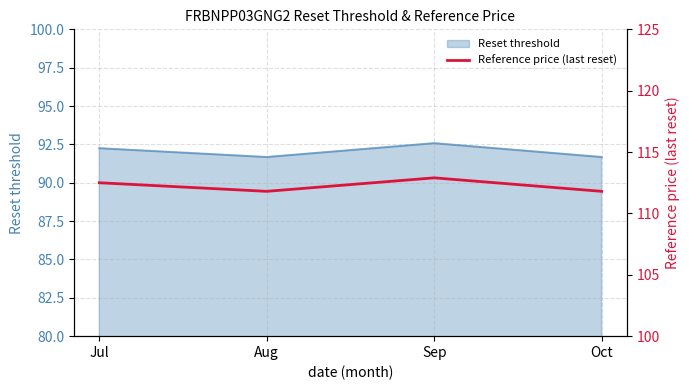

What is the minimum value for Reset threshold?

91.7